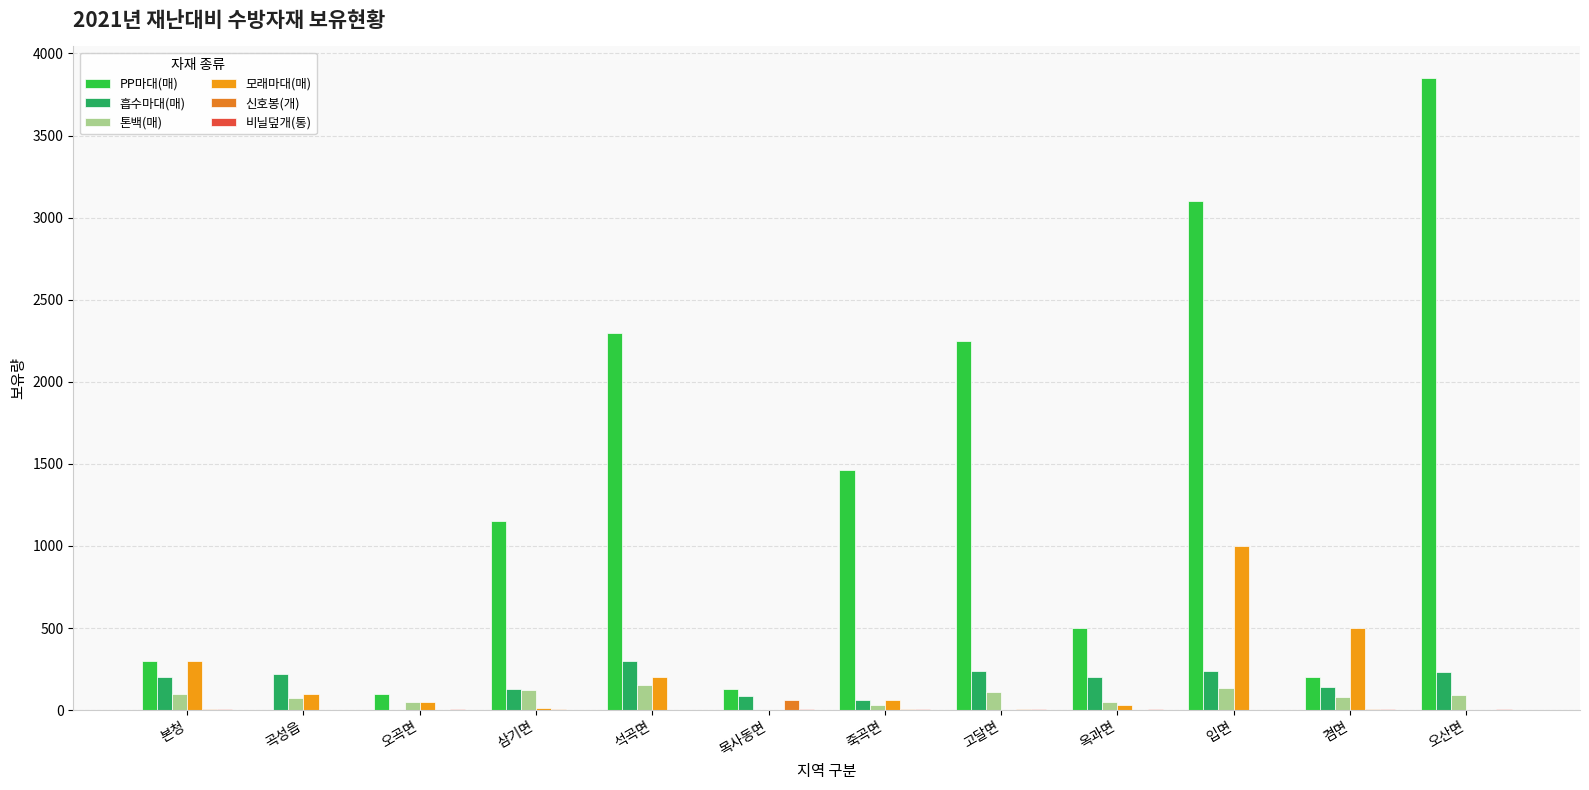

Which series has the widest spread of values?

PP마대(매)